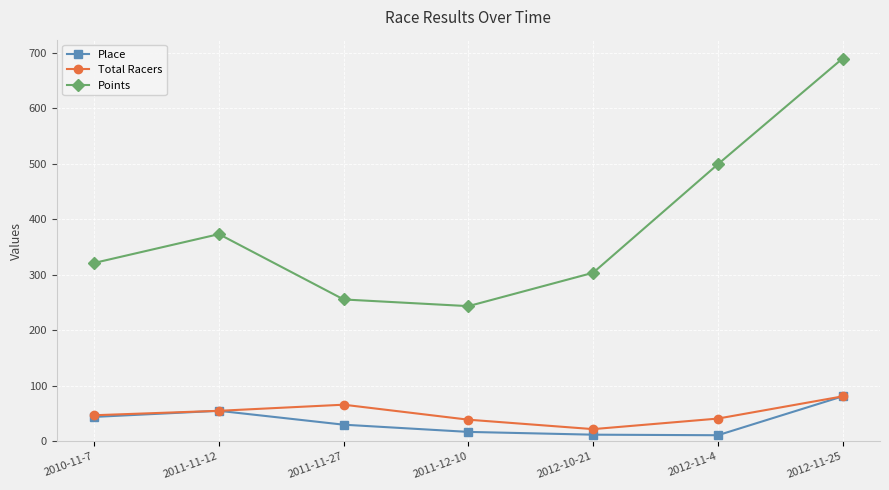

True or false: Total Racers and Points intersect in this chart.

False